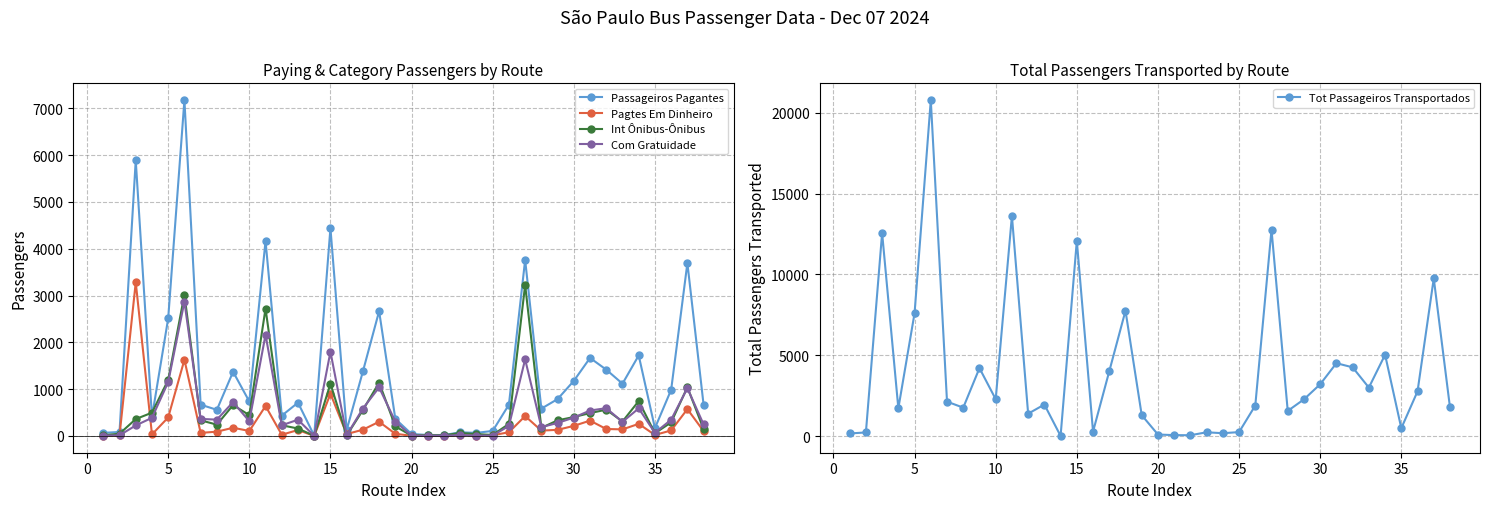

What is the difference between the second highest and minimum values in the Pagtes Em Dinheiro series?

1628